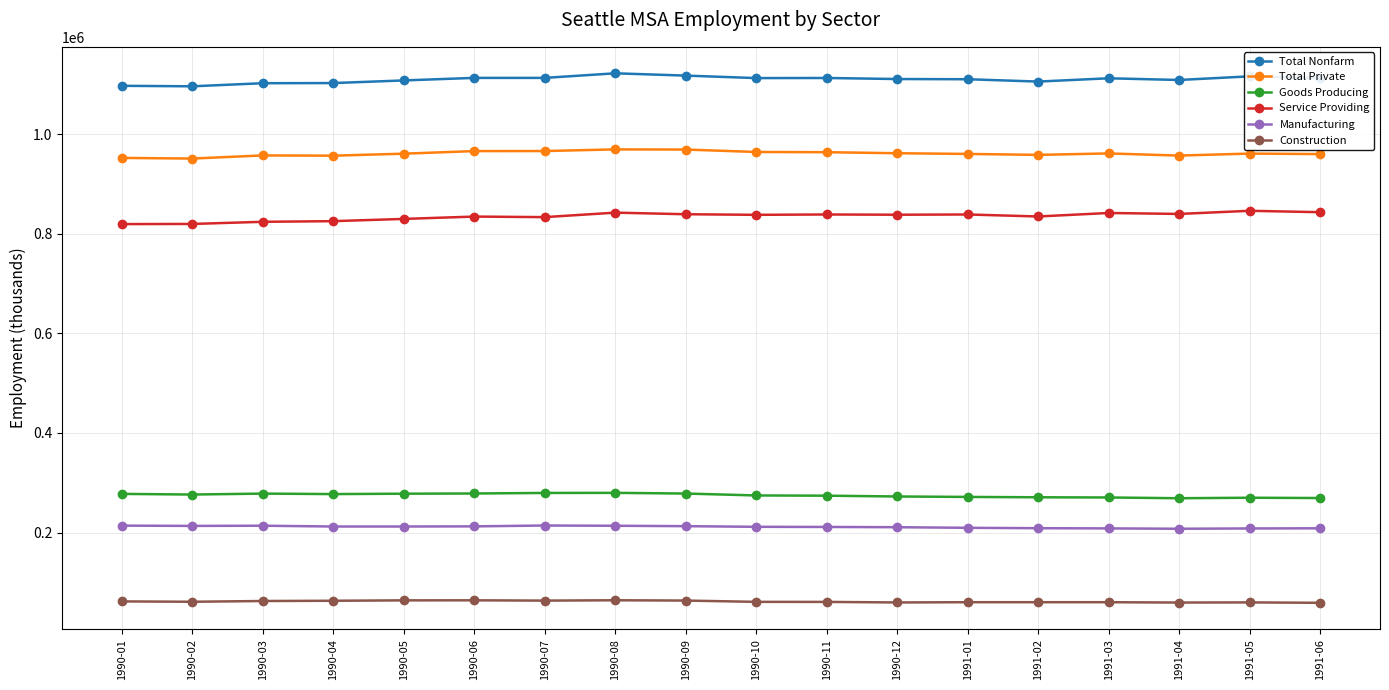

What is the spread (max minus min) of values at 1990-08?

1058200